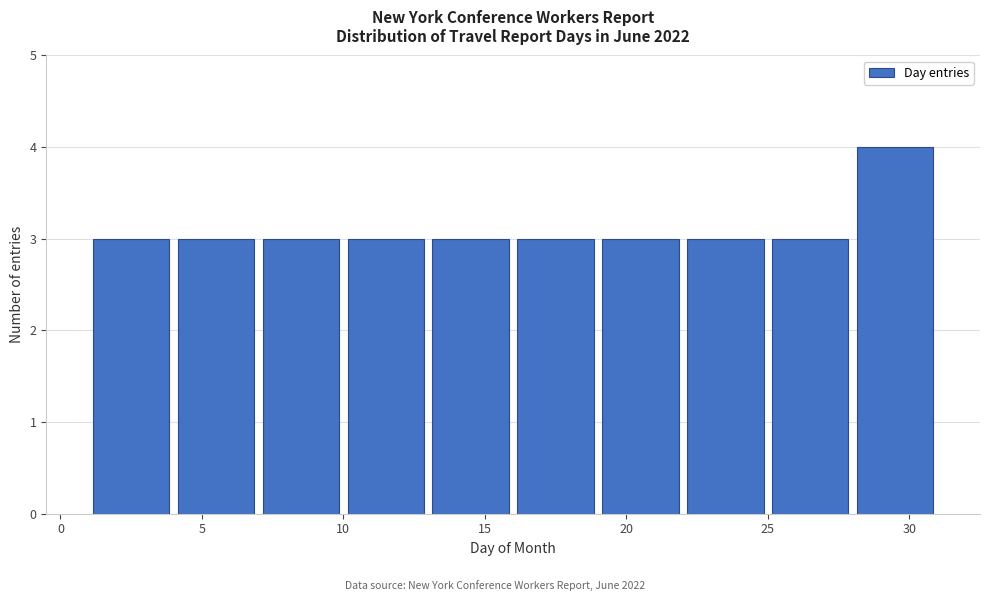

What is the height of the bar covering 13 to 16 on the x-axis? The values are not printed on the chart, so give them approximately, as read against the axis.

3